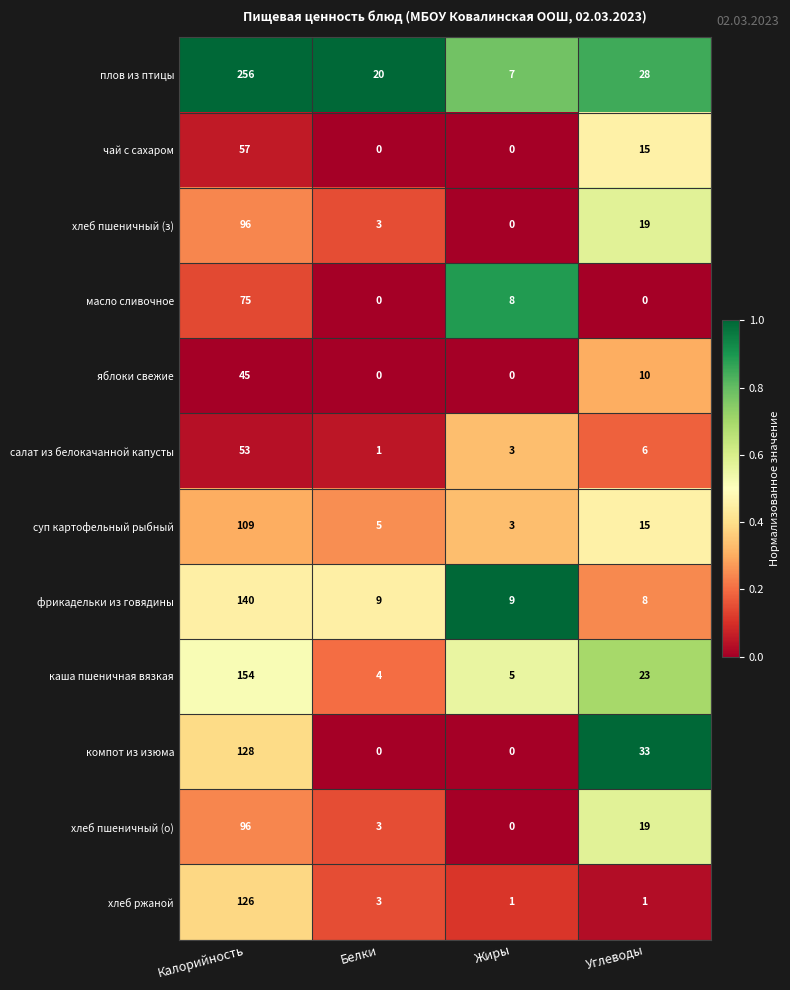

How many масло сливочное values are between 0 and 75?

4